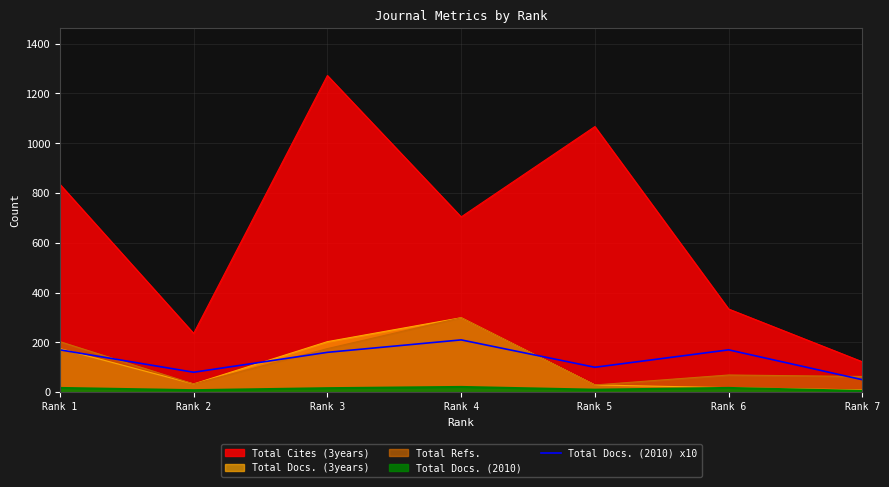

List the labels in order of Total Cites (3years) value, largest first.

Rank 3, Rank 5, Rank 1, Rank 4, Rank 6, Rank 2, Rank 7